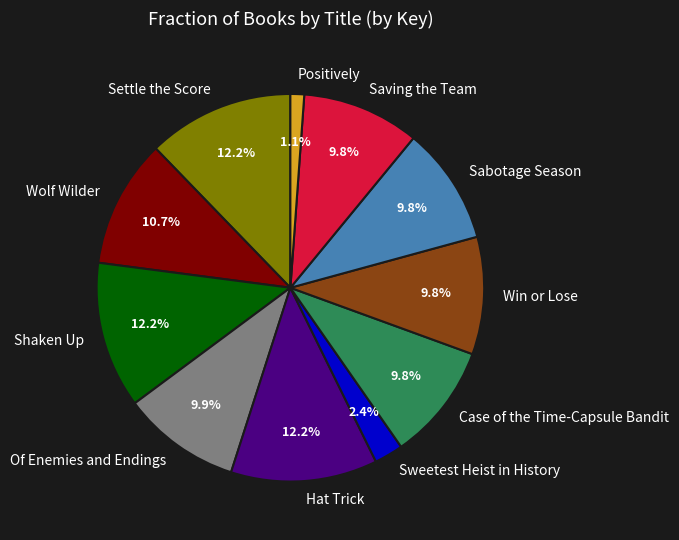

To the nearest percent, what is the average slice percentage?

9%